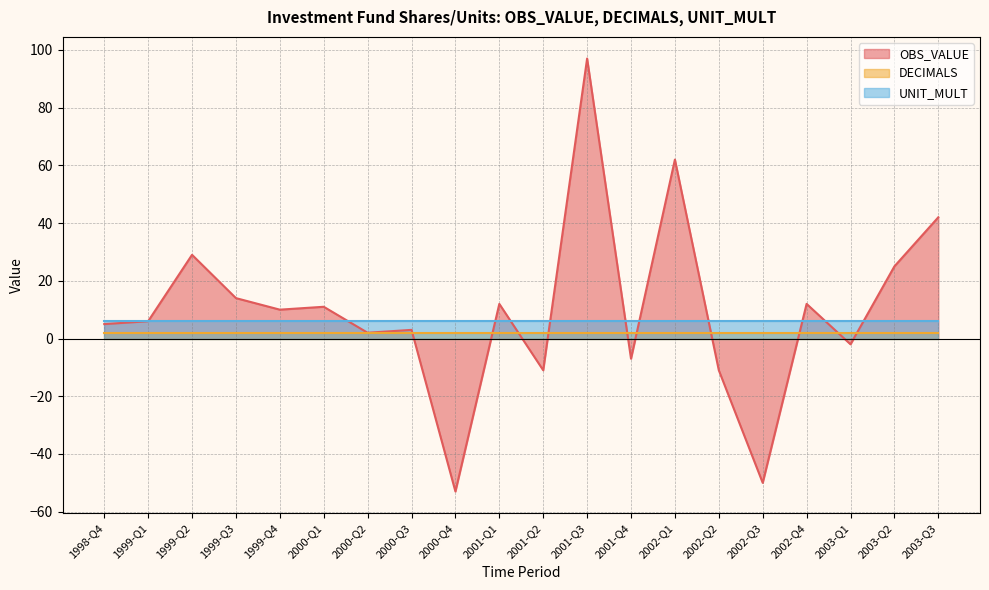

At which label is DECIMALS closest to 2?

1998-Q4